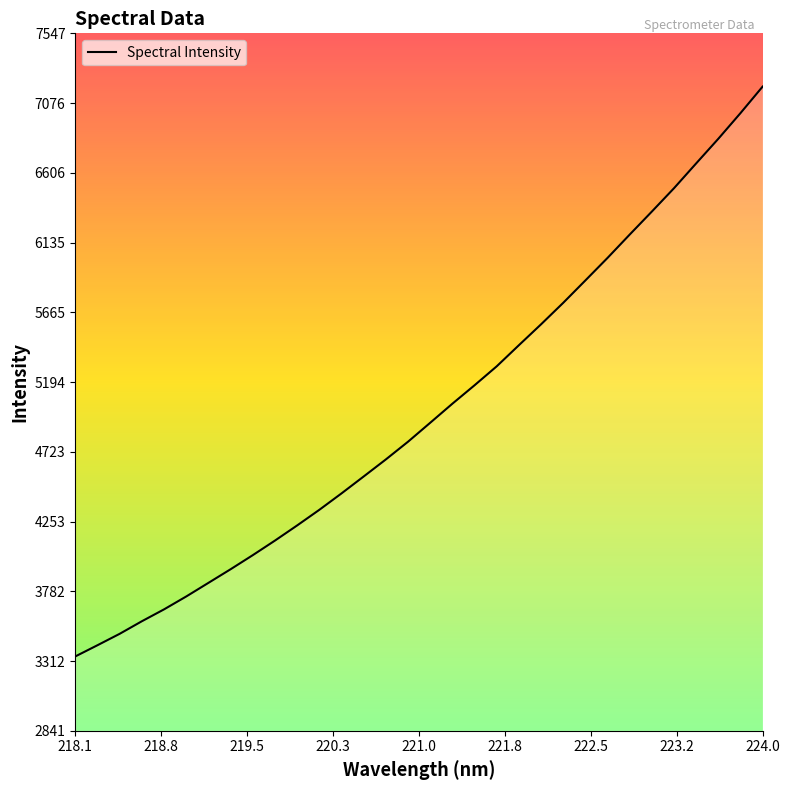

What is the difference between the second highest and second lowest values?

3590.1